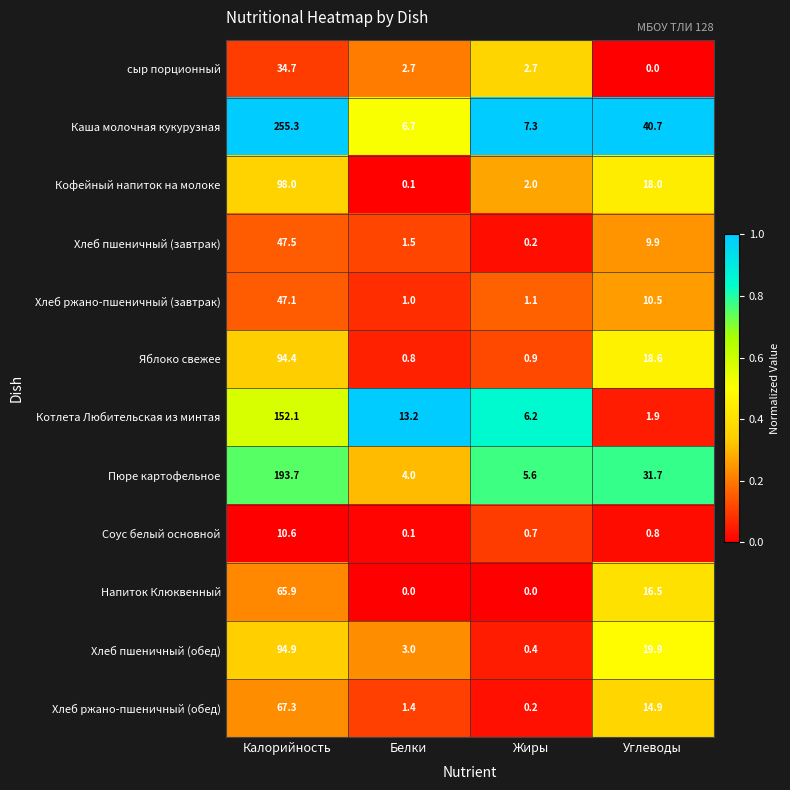

What is the sum of all Напиток Клюквенный values?

82.4